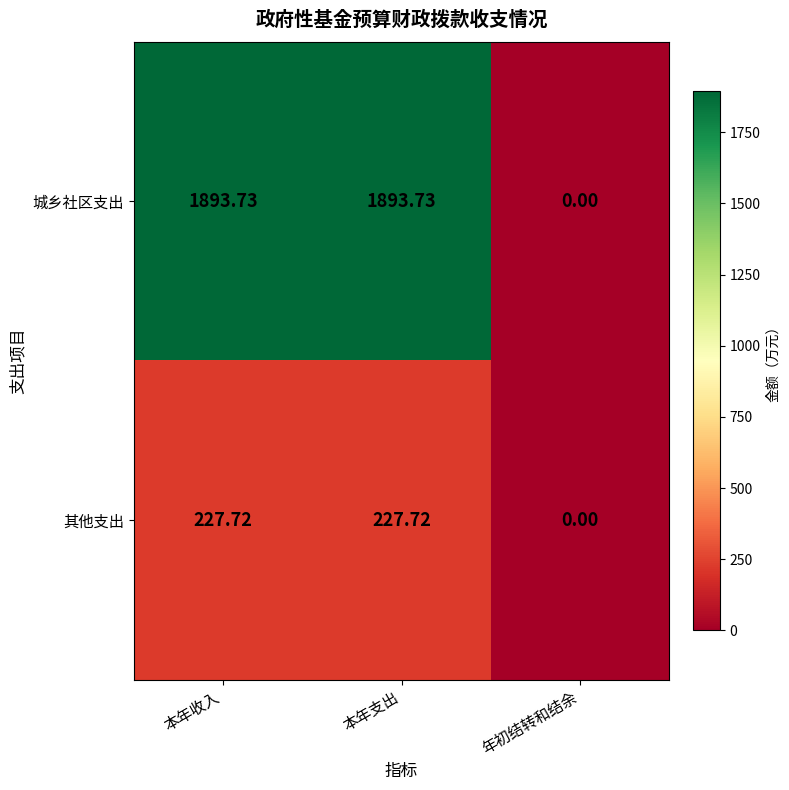

At which label is 城乡社区支出 closest to 946?

年初结转和结余